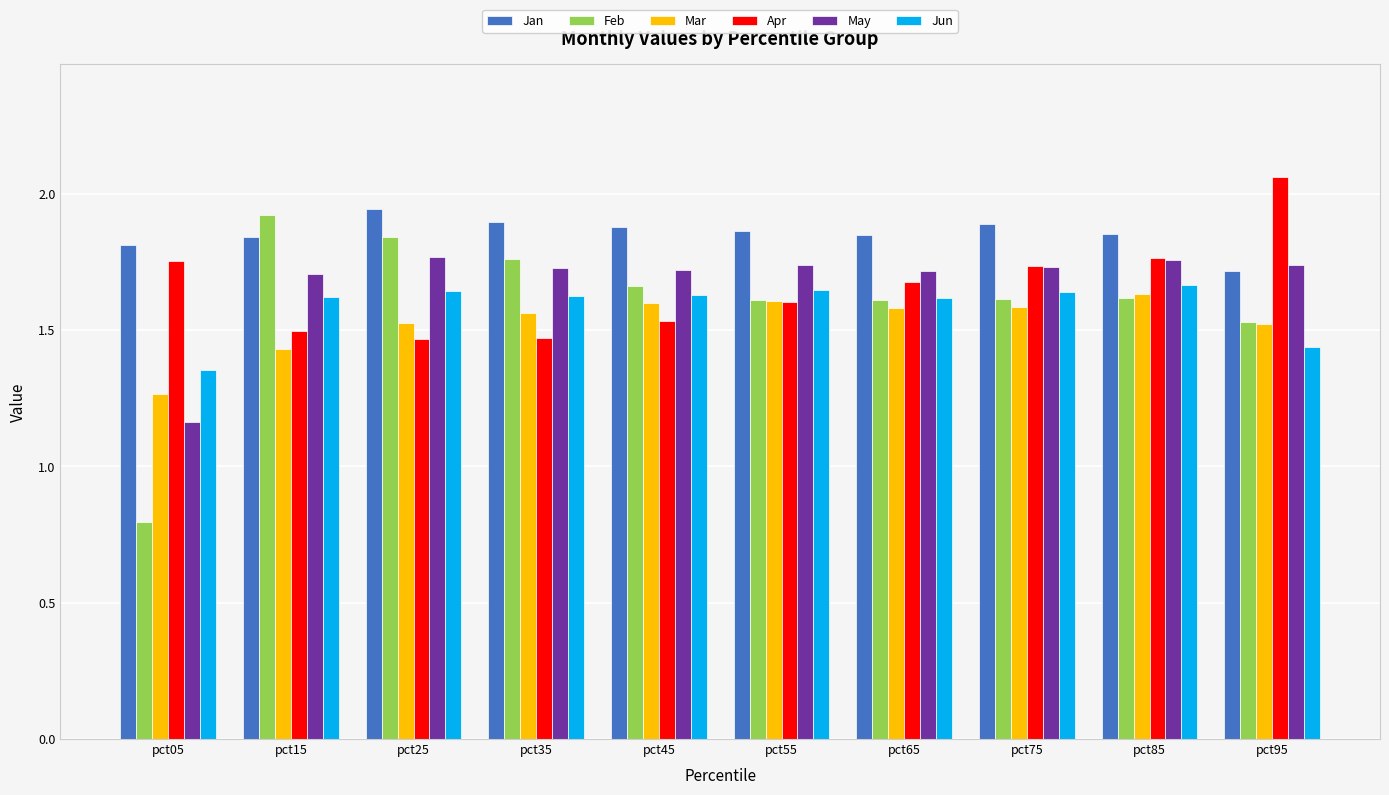

What is the sum of the Jan values at pct15 and pct05?

3.7